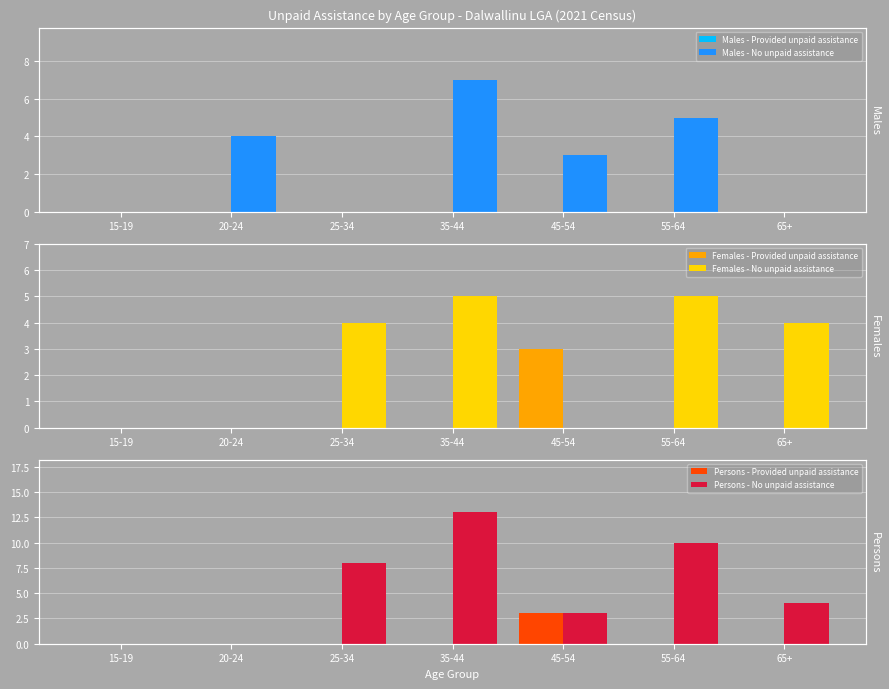

Reading left to right, extract all data points from this chart.

Males - Provided unpaid assistance: 0	0	0	0	0	0	0
Males - No unpaid assistance: 0	4	0	7	3	5	0
Females - Provided unpaid assistance: 0	0	0	0	3	0	0
Females - No unpaid assistance: 0	0	4	5	0	5	4
Persons - Provided unpaid assistance: 0	0	0	0	3	0	0
Persons - No unpaid assistance: 0	0	8	13	3	10	4